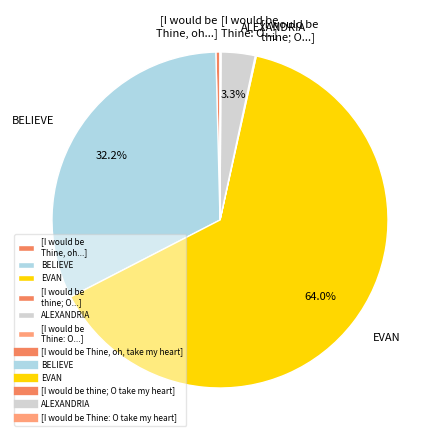

Which slice is the largest?

EVAN